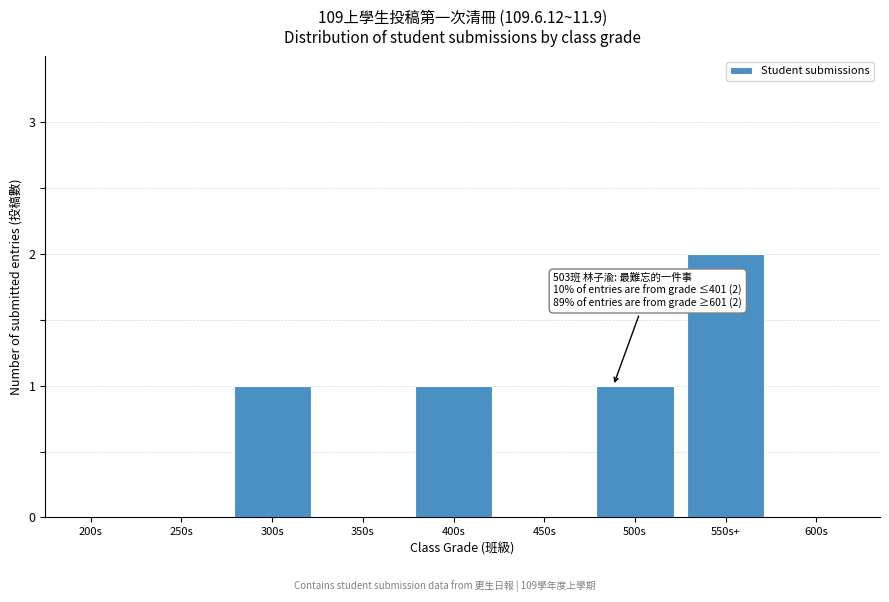

Reading left to right, what are all the values shown in this chart?

200s=0	250s=0	300s=1	350s=0	400s=1	450s=0	500s=1	550s+=2	600s=0